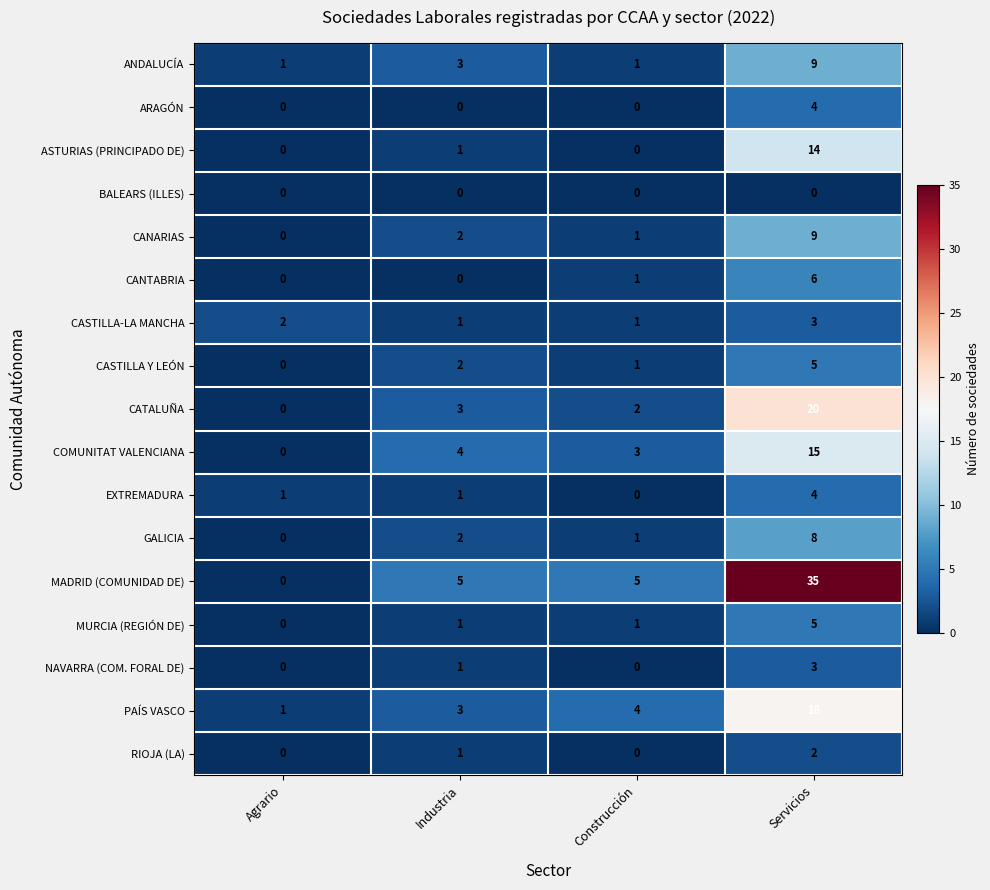

Which series has the widest spread of values?

MADRID (COMUNIDAD DE)